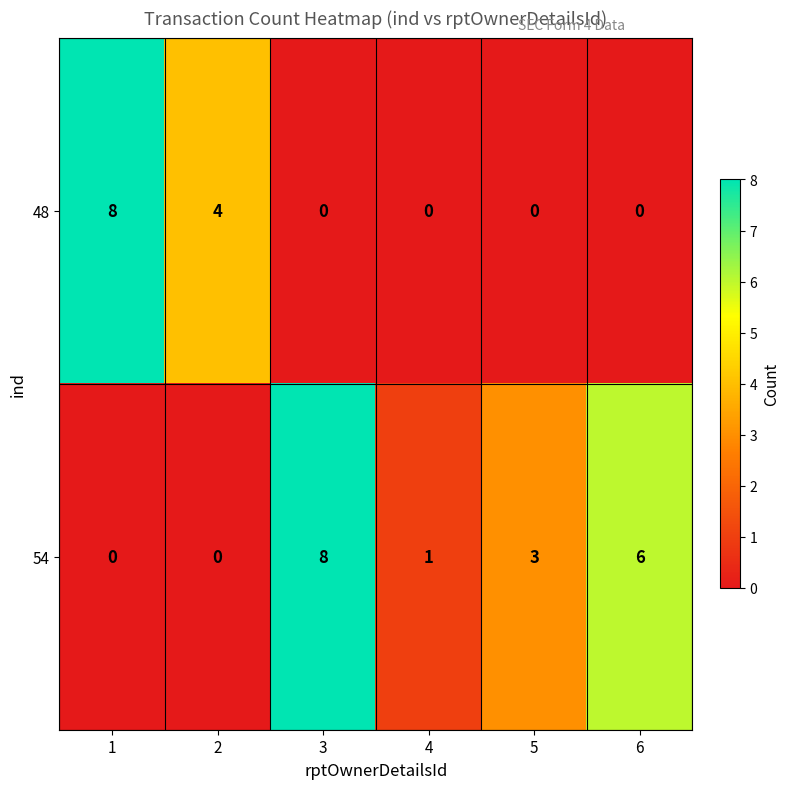

True or false: 54 has a value of 3 at 3.

False